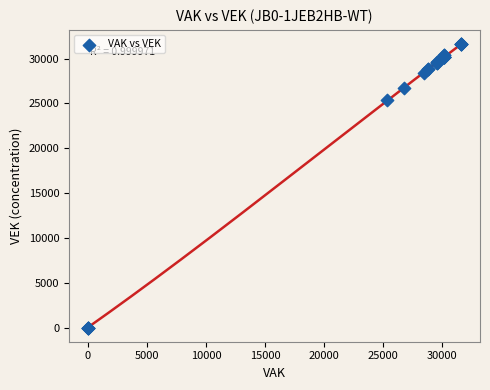

What Y value in the scatter plot is closest to 15801?

25358